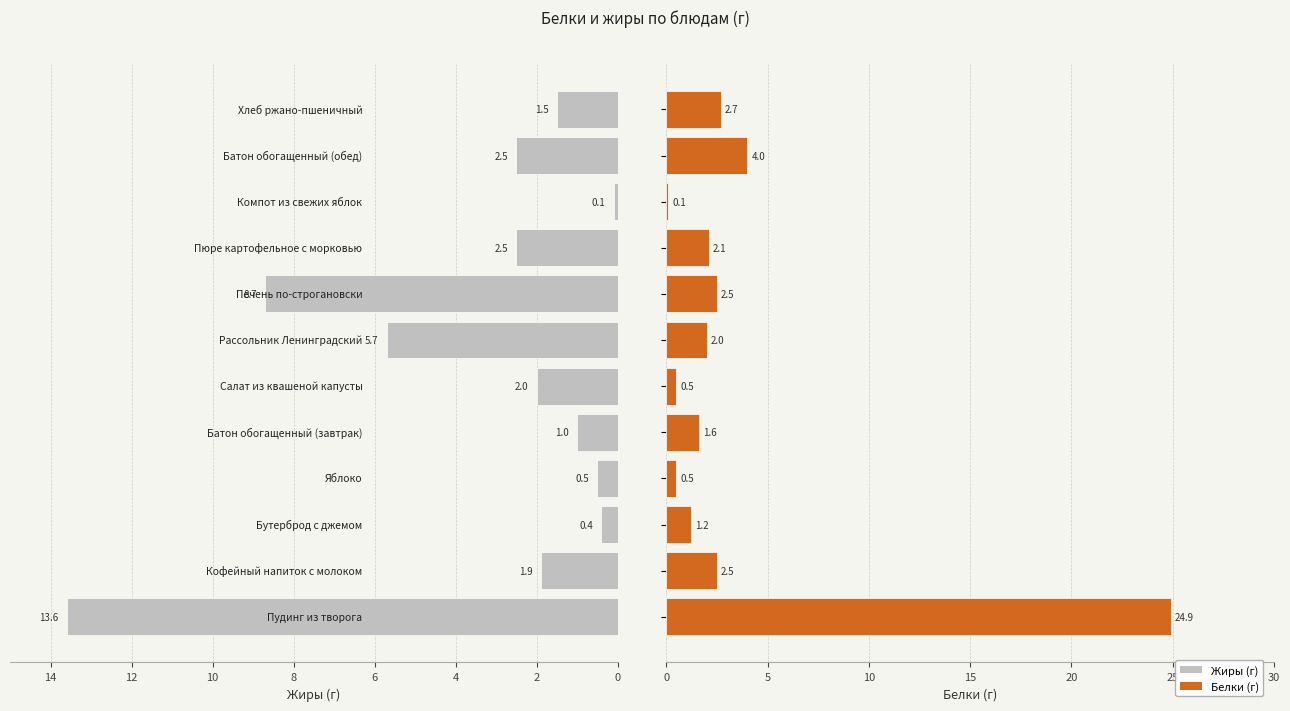

Reading left to right, what are all the values shown in this chart?

Жиры (г): 13.6	1.9	0.4	0.5	1.0	2.0	5.7	8.7	2.5	0.1	2.5	1.5
Белки (г): 24.9	2.5	1.2	0.5	1.6	0.5	2.0	2.5	2.1	0.1	4.0	2.7